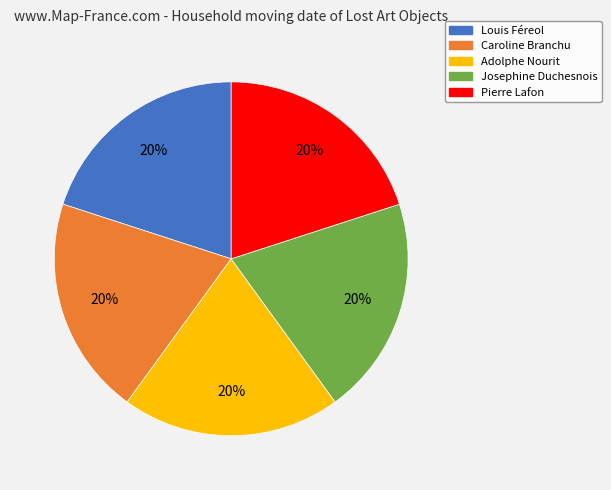

How many slices are in this pie chart?

5